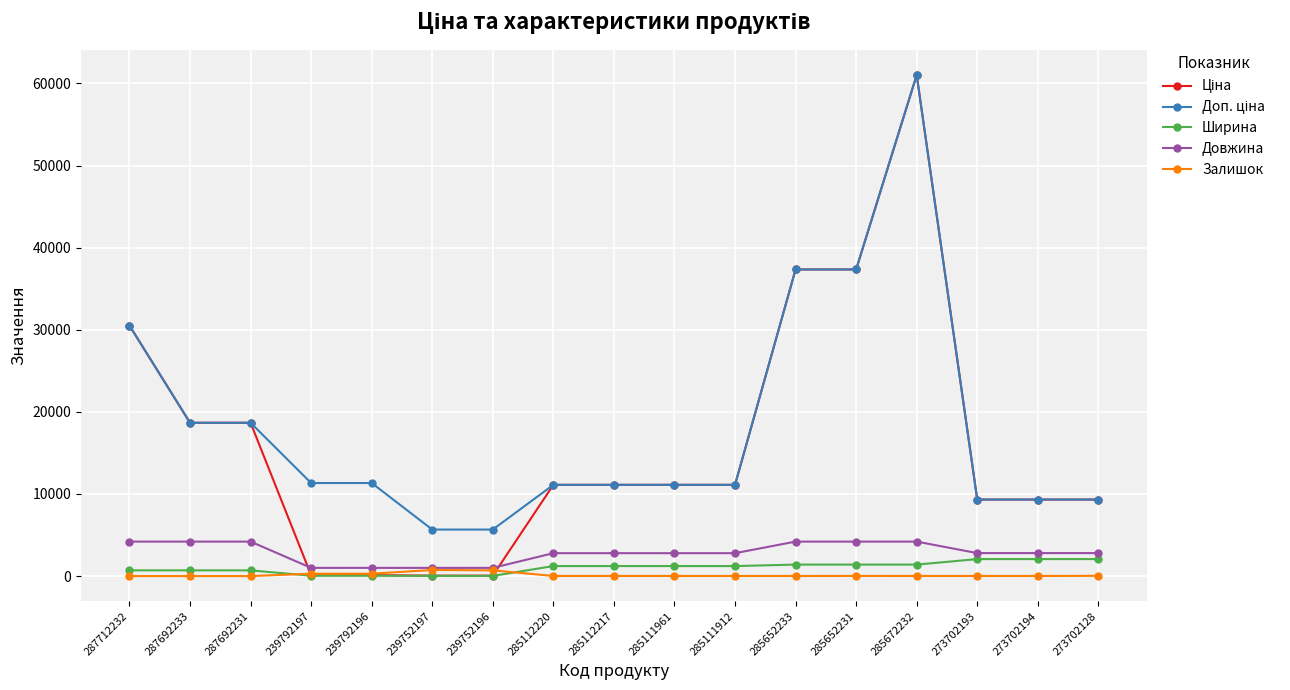

How many lines are shown in the chart?

5